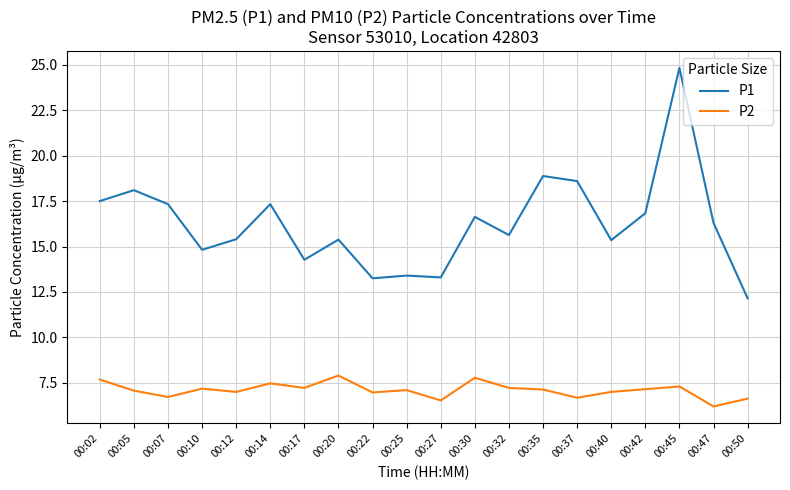

Read the P2 value at 00:37.

6.7